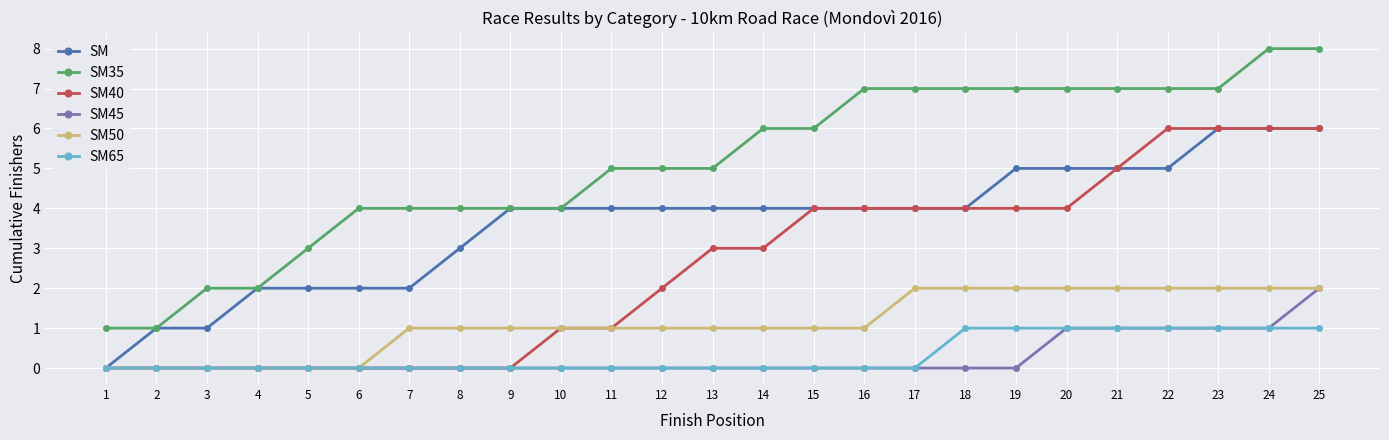

How many lines are shown in the chart?

6